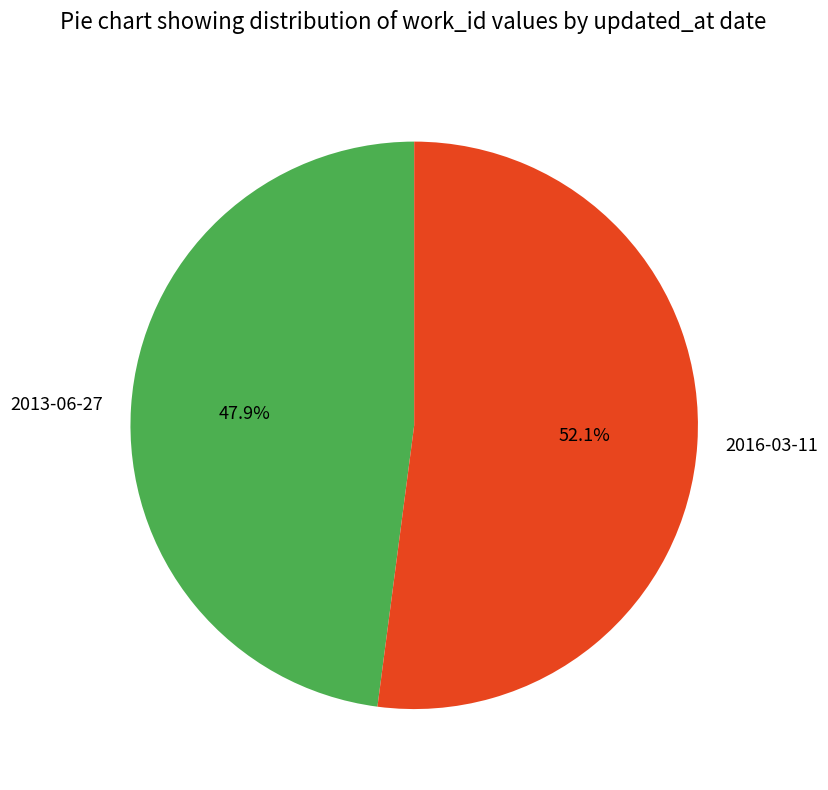

Do 2016-03-11 and 2013-06-27 together represent more than half of the pie?

Yes